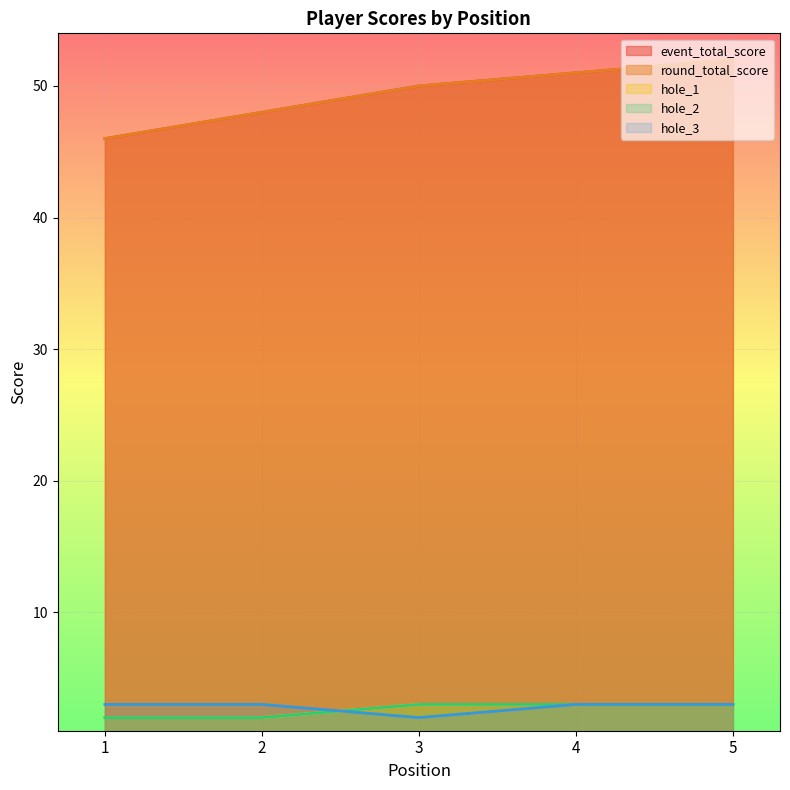

How many hole_1 values are between 2 and 3?

5